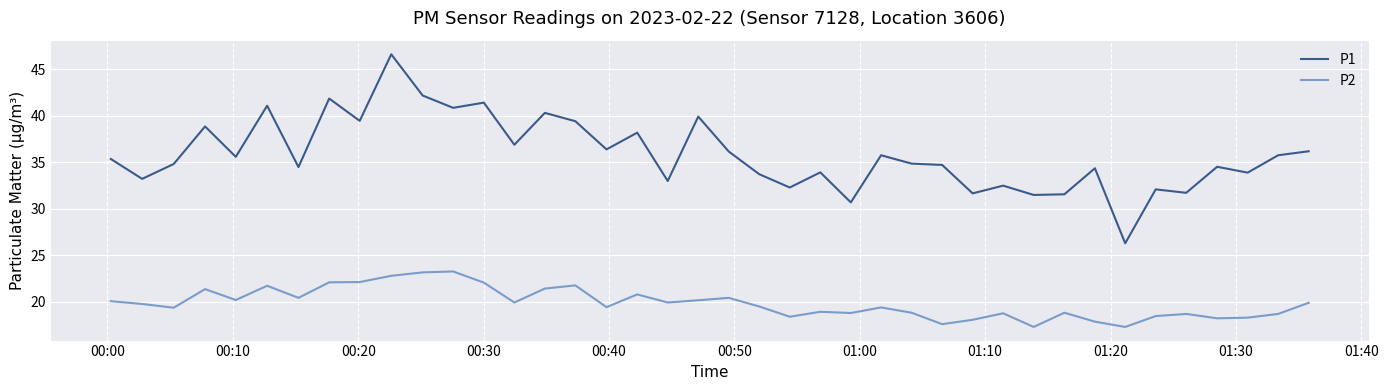

Which series has the largest total across all categories?

P1